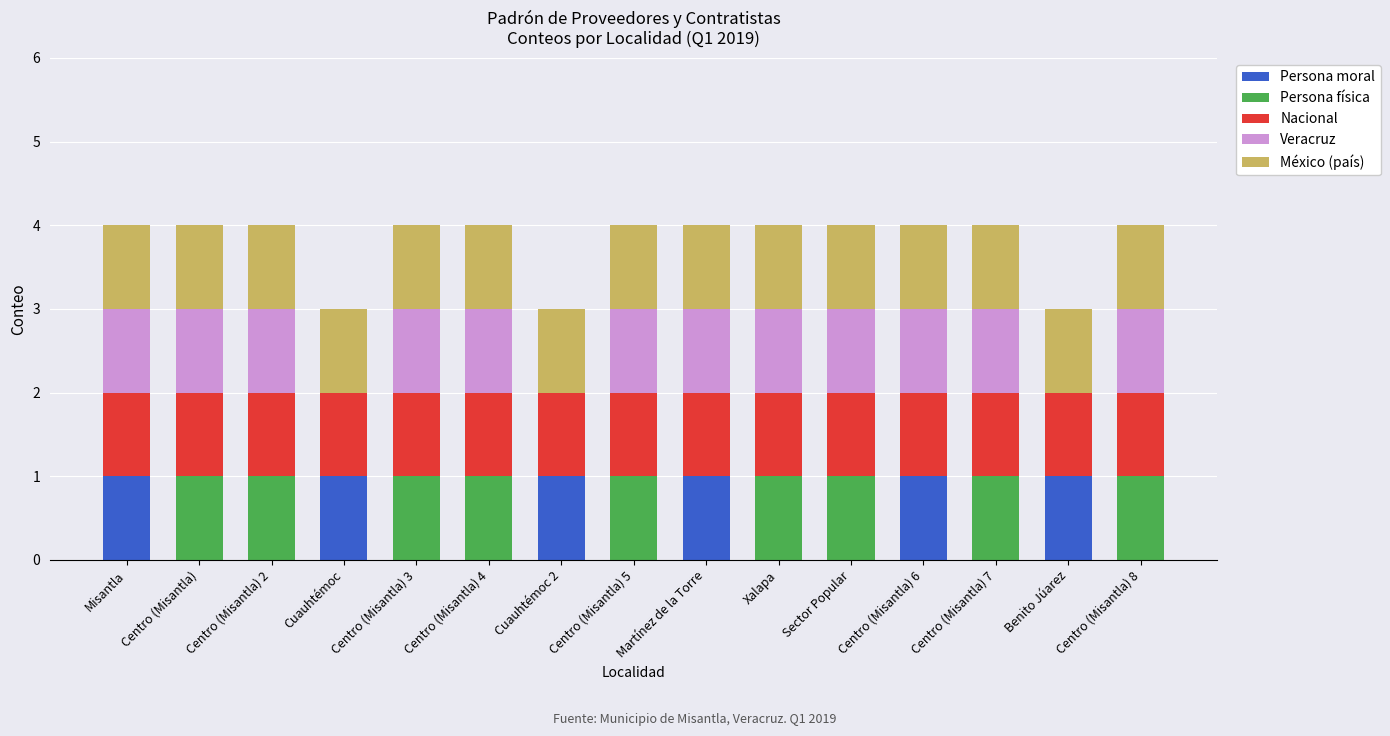

What is the total value across all series at Sector Popular?

4